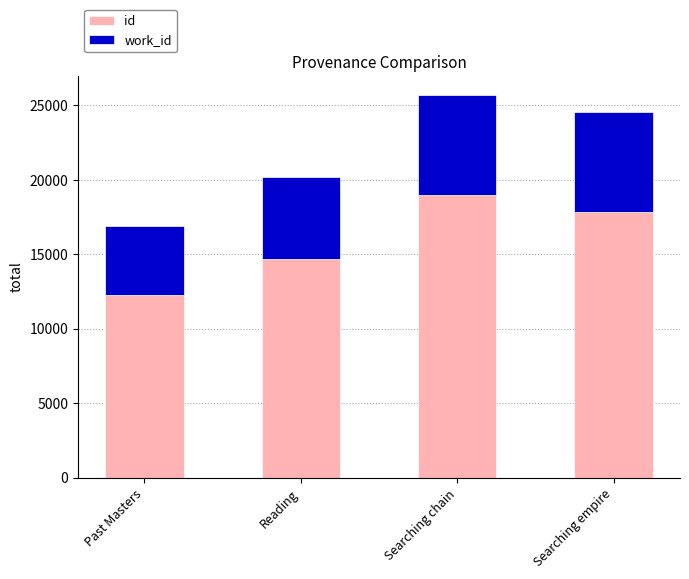

Count the number of categories in the chart.

4